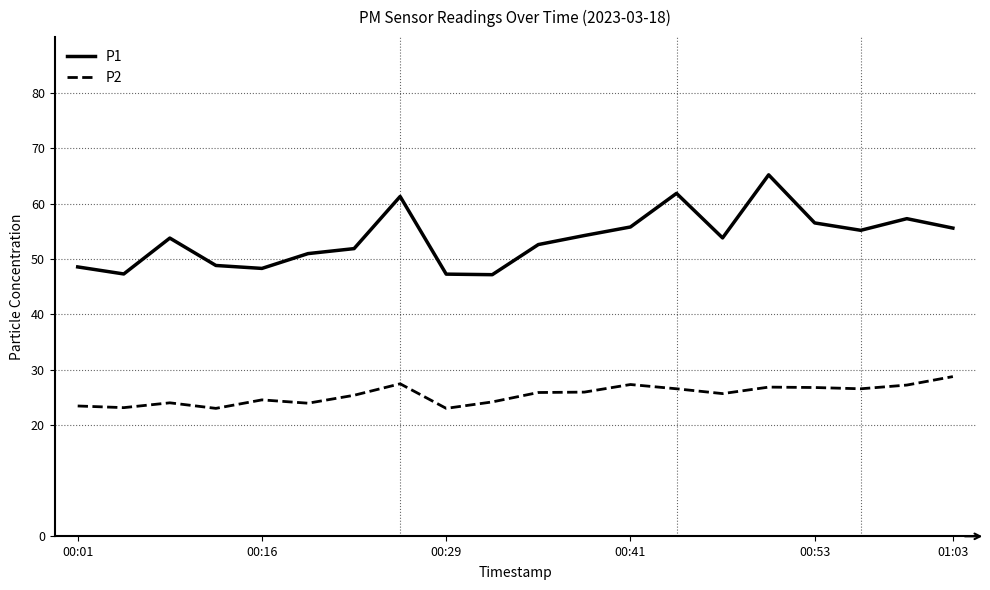

Which series has the largest range (max minus min)?

P1